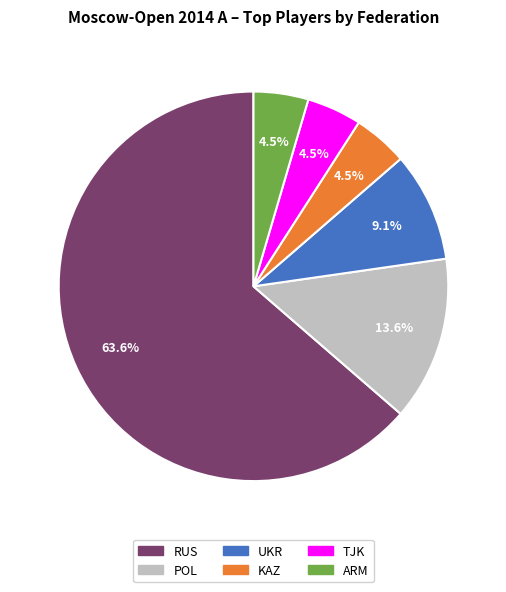

To the nearest percent, what portion does RUS represent?

64%